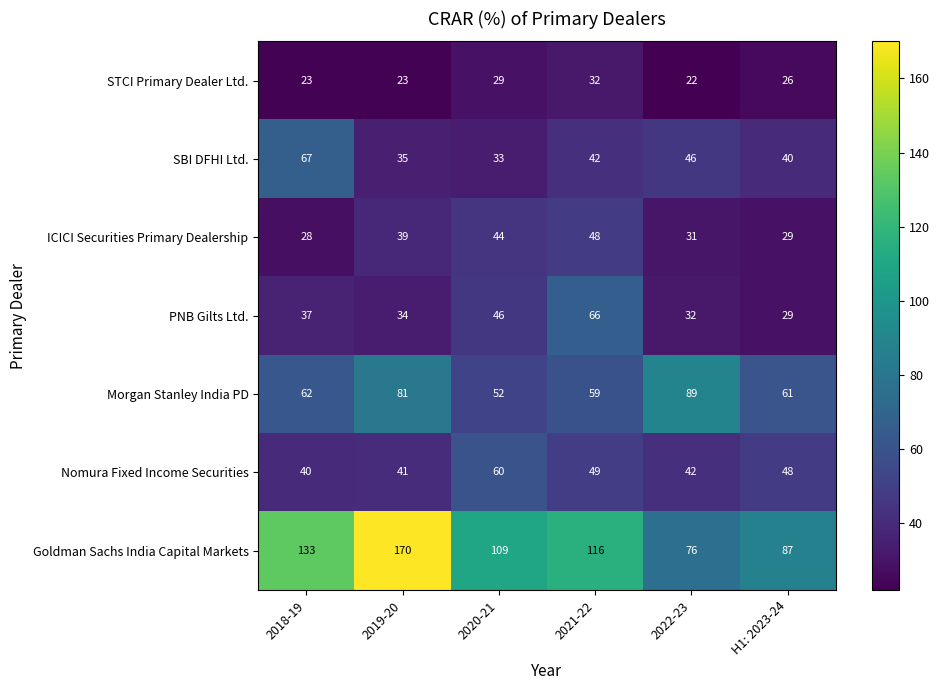

Which series changed the most between 2018-19 and 2022-23?

Goldman Sachs India Capital Markets